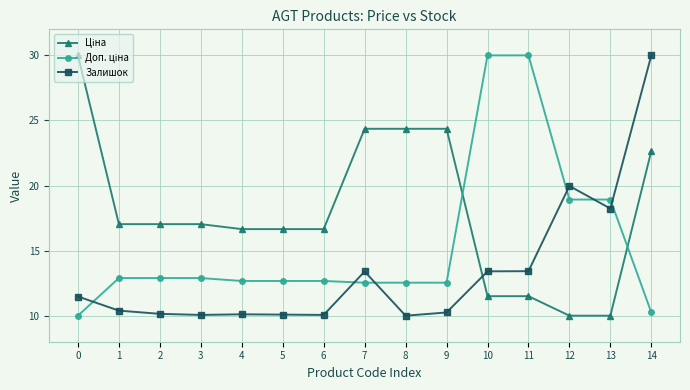

Is it true that Залишок equals 21.5 at 11?

False